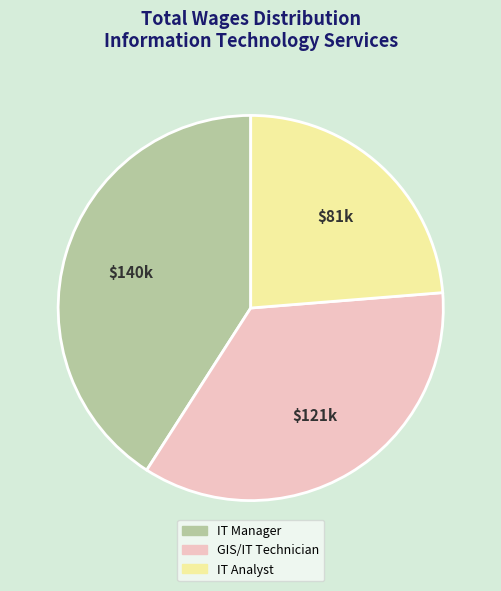

Which category has the smallest portion of the pie?

IT Analyst